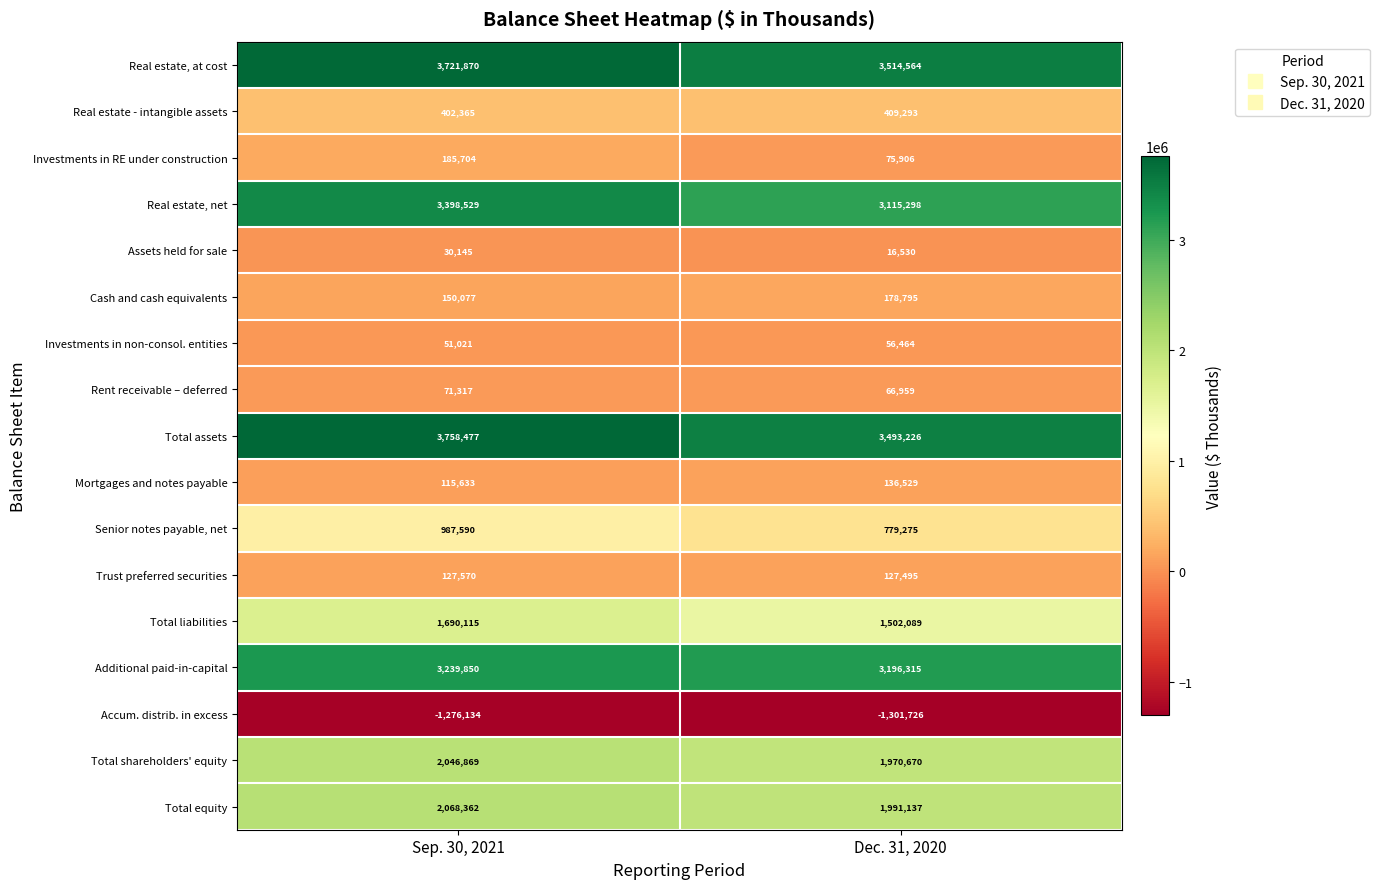

Is it true that Cash and cash equivalents equals 178795 at Dec. 31, 2020?

True